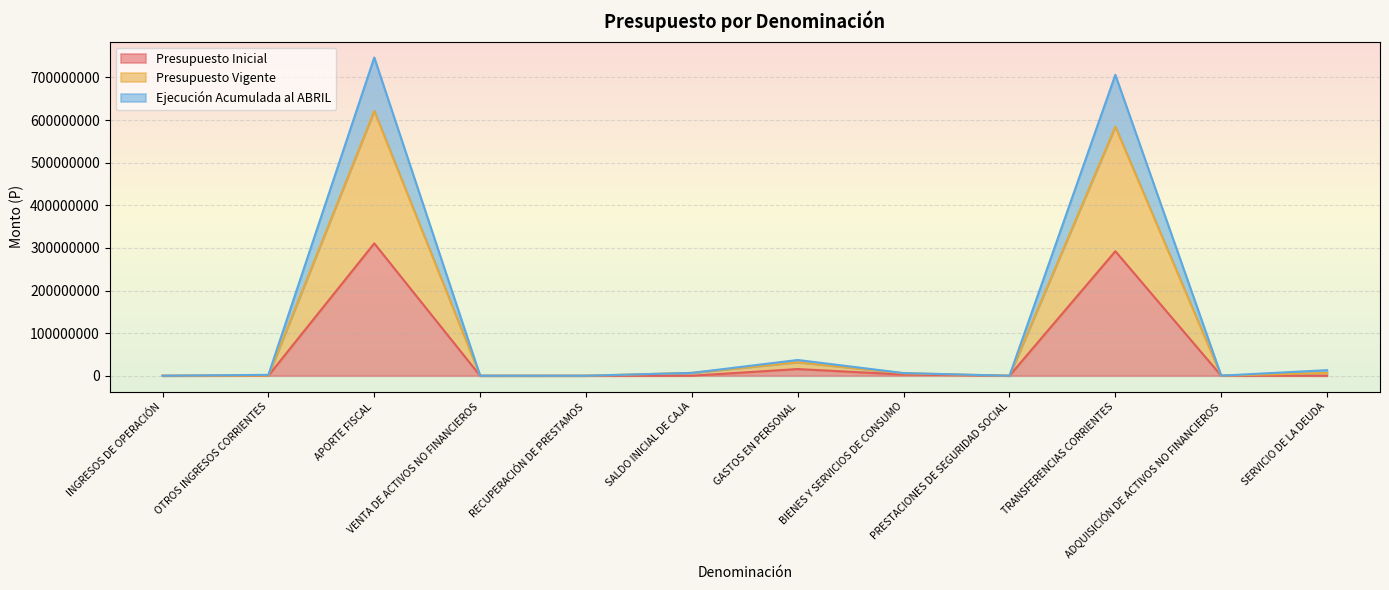

Read the Presupuesto Inicial value at SERVICIO DE LA DEUDA, to the nearest 50.

4000